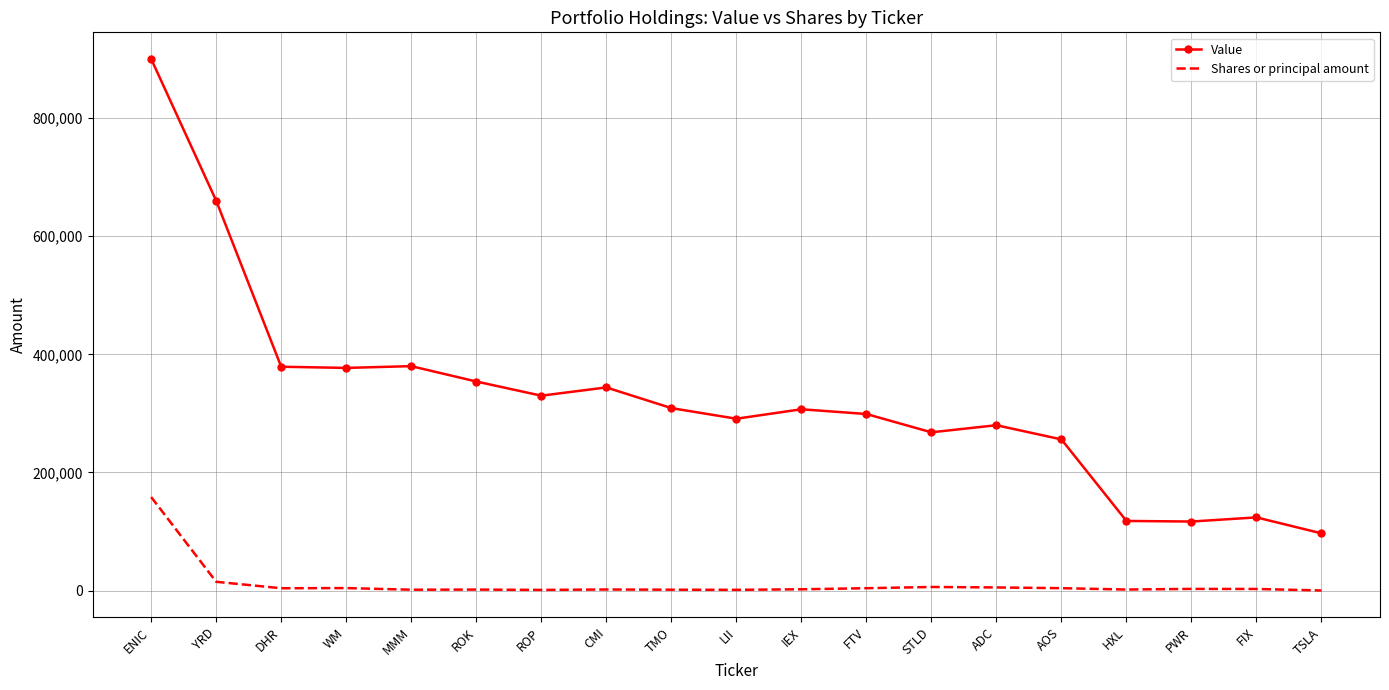

What is the total value across all series at WM?

381365